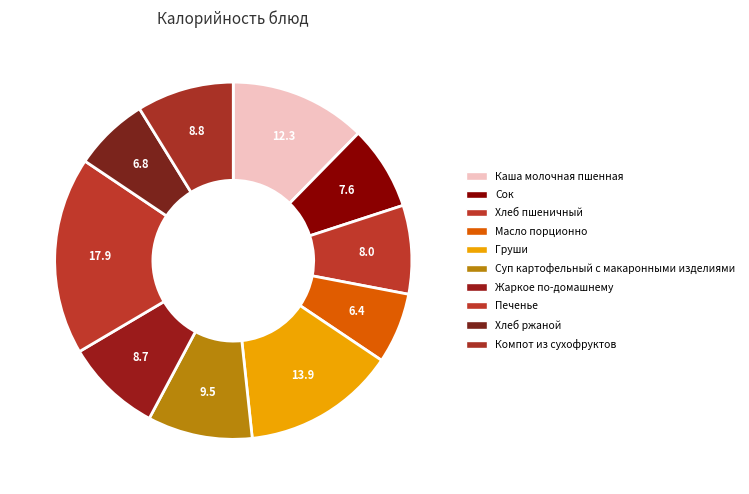

Combined, do Компот из сухофруктов and Груши account for over 50%?

No